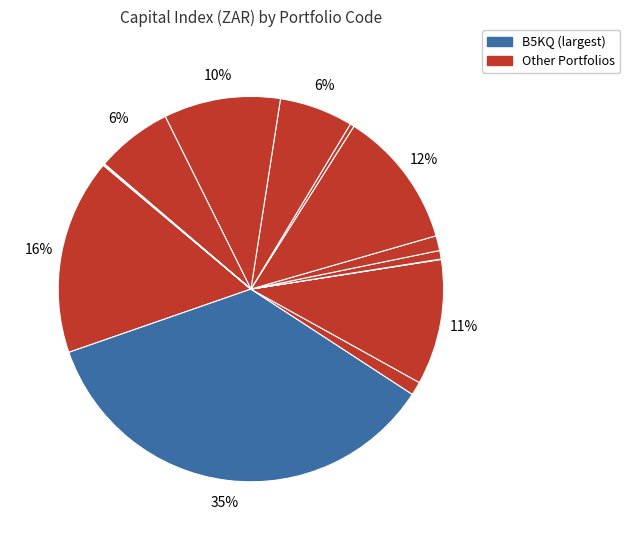

To the nearest percent, what is the difference between the largest and smallest slice percentages?

35%